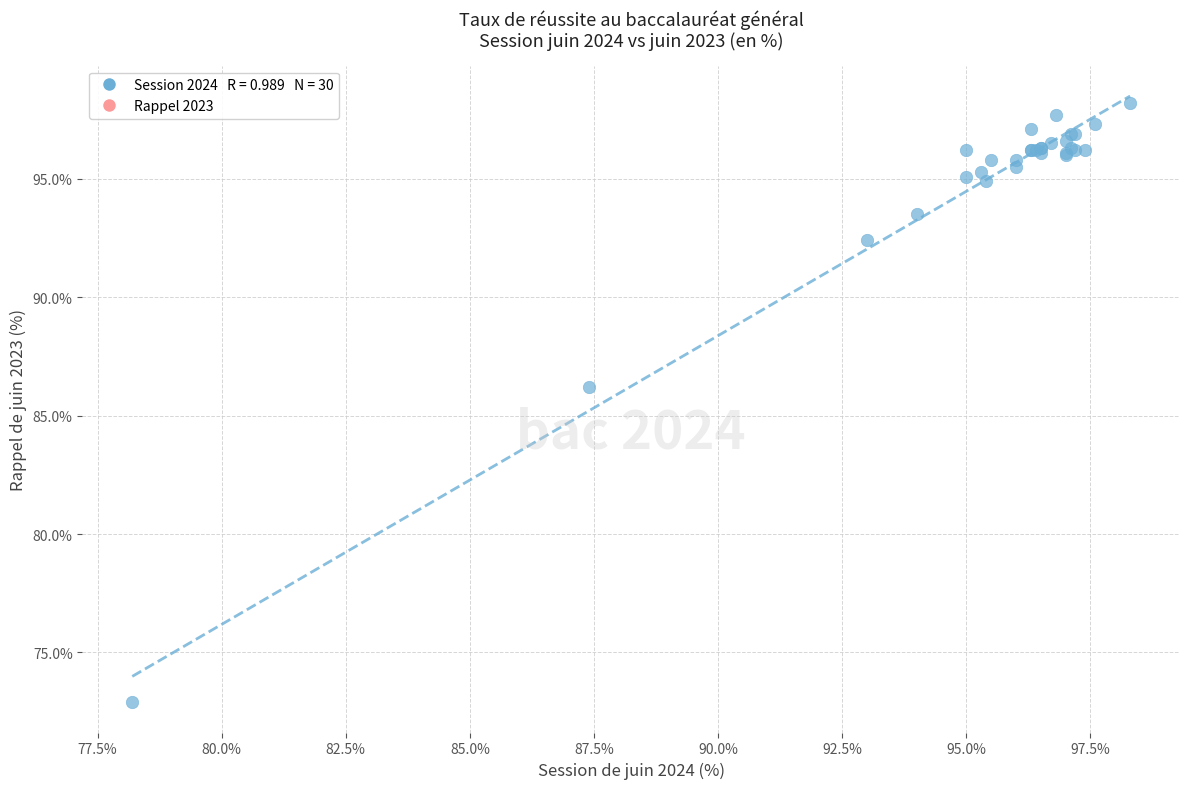

What Y value in the scatter plot is closest to 85?

86.2